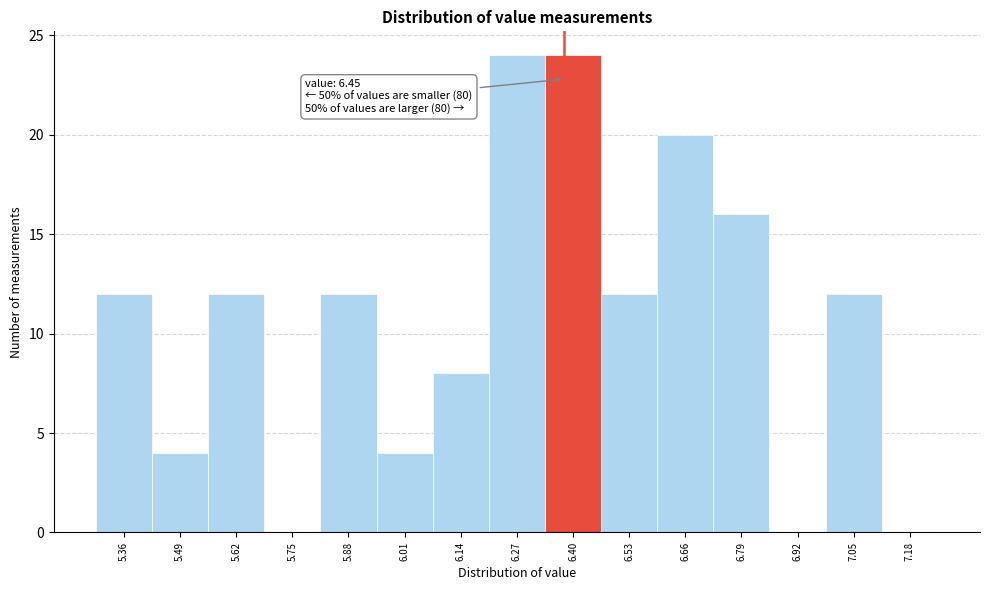

Reading right to left, list all the values displayed in this chart.

7.18=0	7.05=12	6.92=0	6.79=16	6.66=20	6.53=12	6.40=24	6.27=24	6.14=8	6.01=4	5.88=12	5.75=0	5.62=12	5.49=4	5.36=12